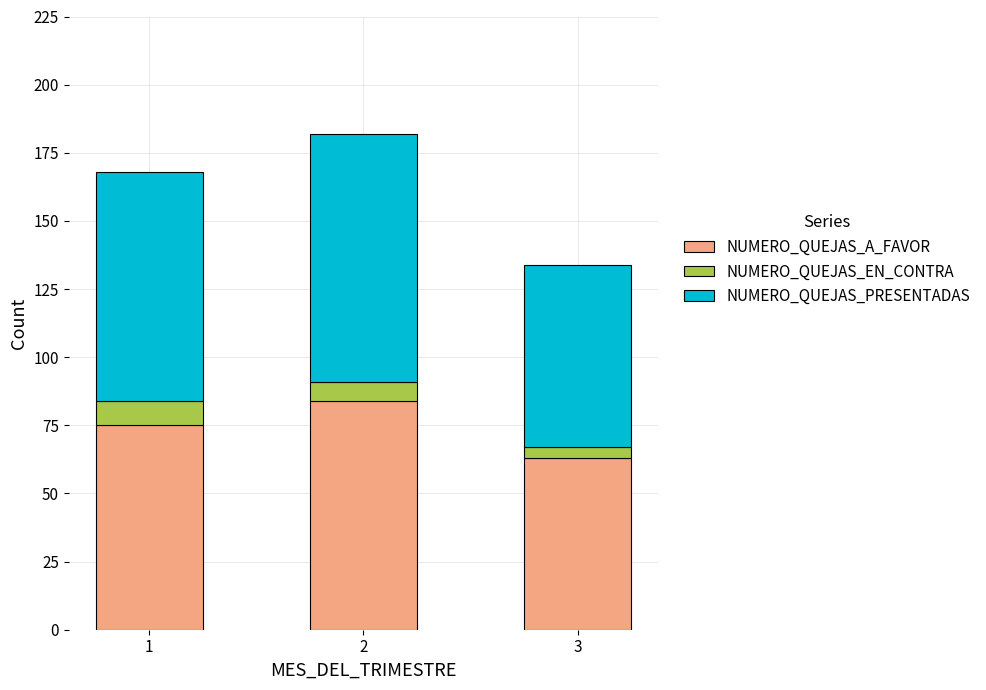

What is the difference between the maximum and second lowest values in the NUMERO_QUEJAS_A_FAVOR series?

9